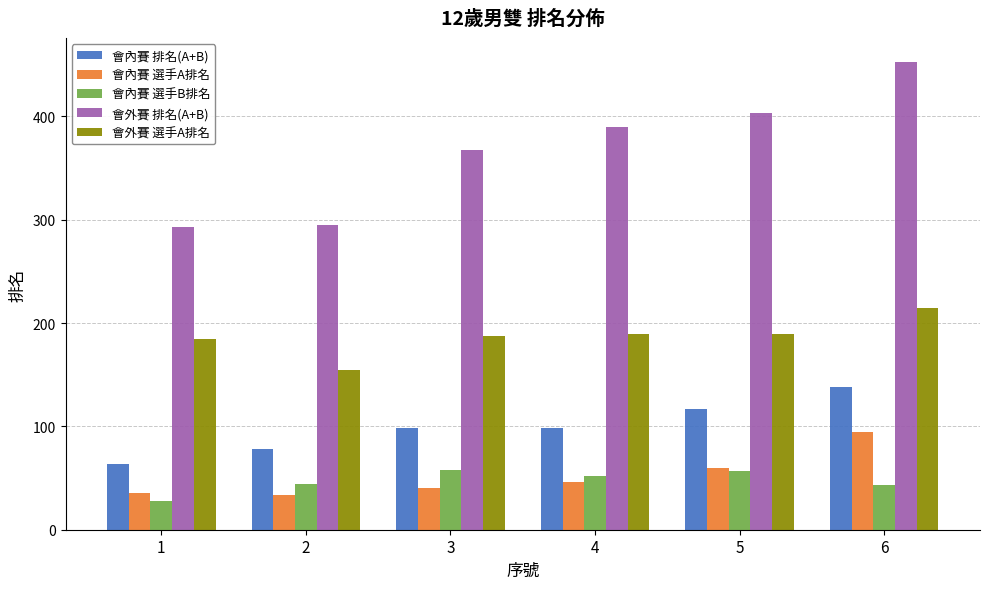

How many groups of bars are there?

6